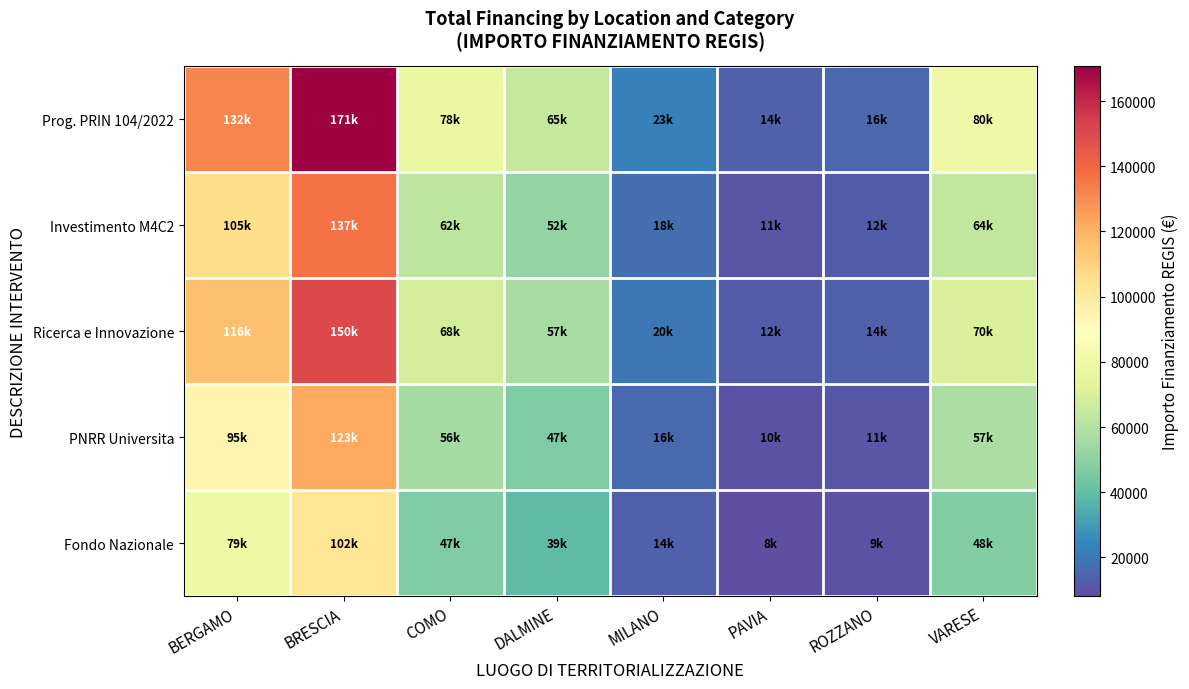

At which category is the sum across all series the highest?

BRESCIA